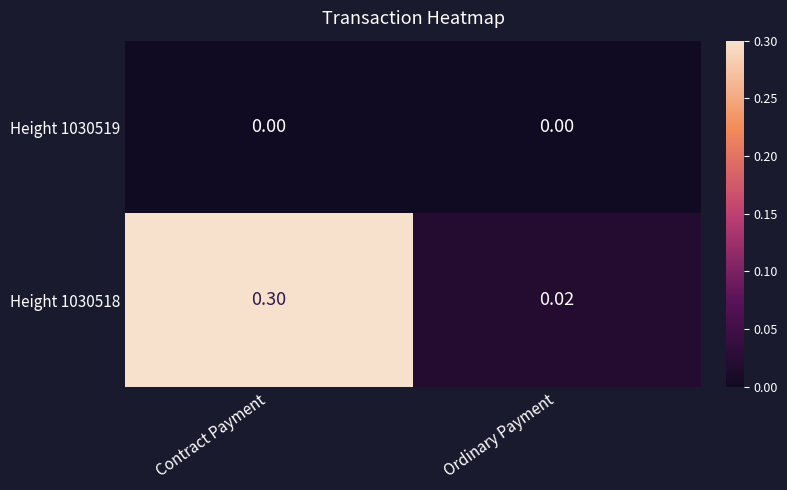

At which category does the chart reach its peak across all series?

Contract Payment